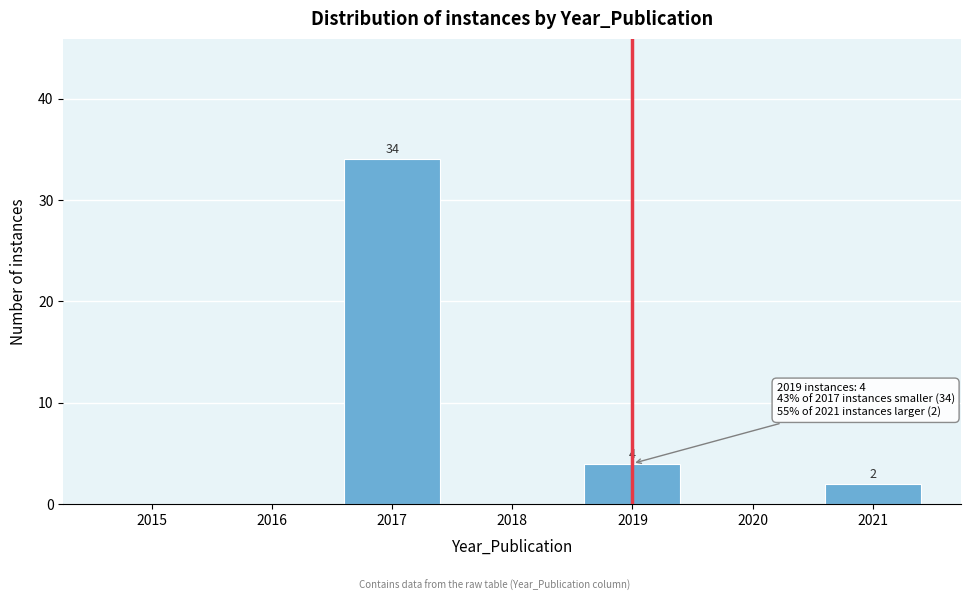

Reading left to right, transcribe all the data shown in this chart.

2015=0	2016=0	2017=34	2018=0	2019=4	2020=0	2021=2